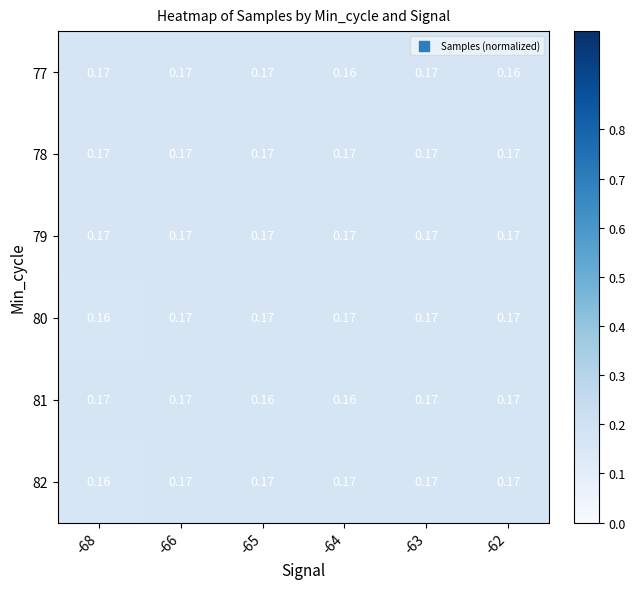

Is the value of 79 at -66 greater than the value of 77 at -62?

Yes